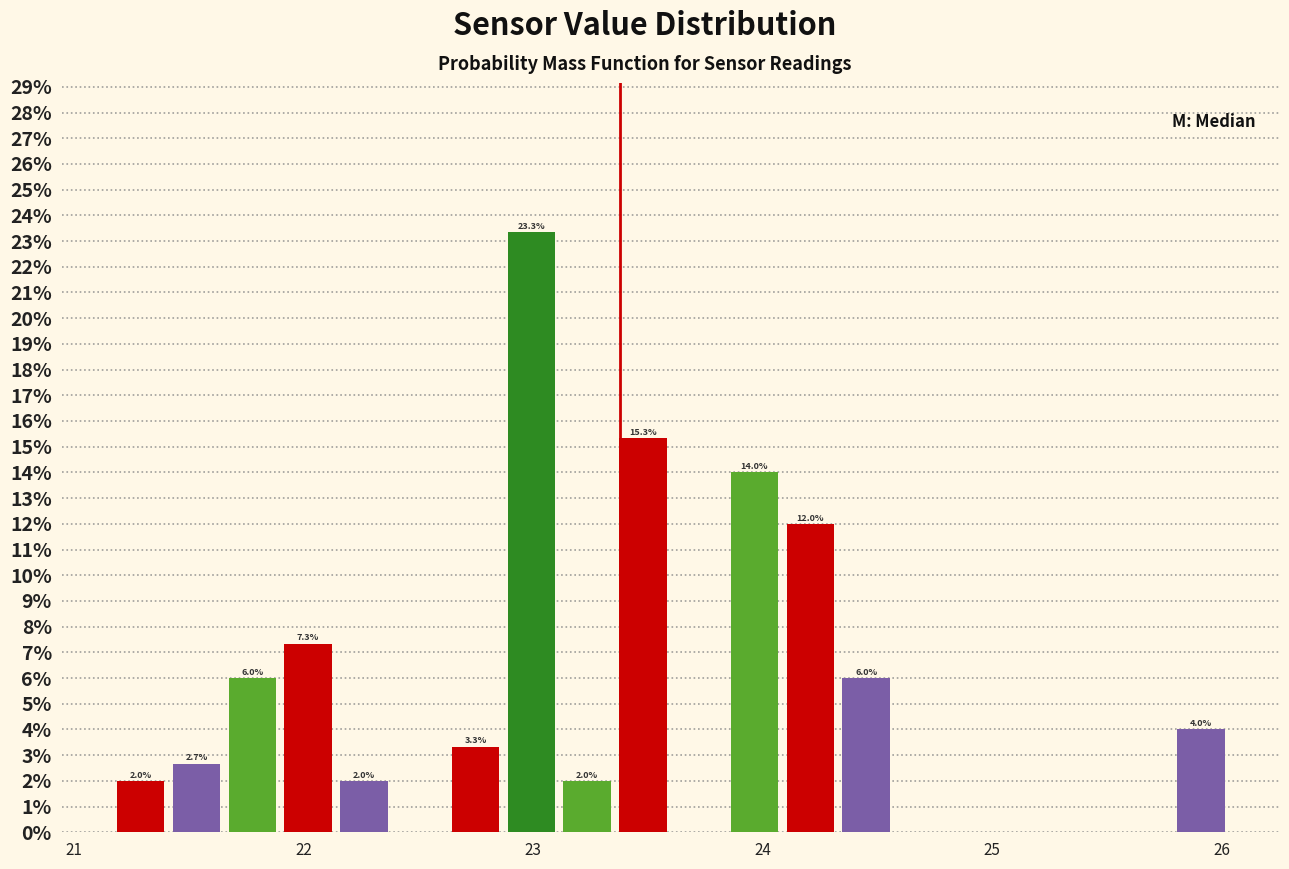

Around what value on the x-axis is the tallest bar? Give the approximate position of its centre, as read against the axis.

23.0